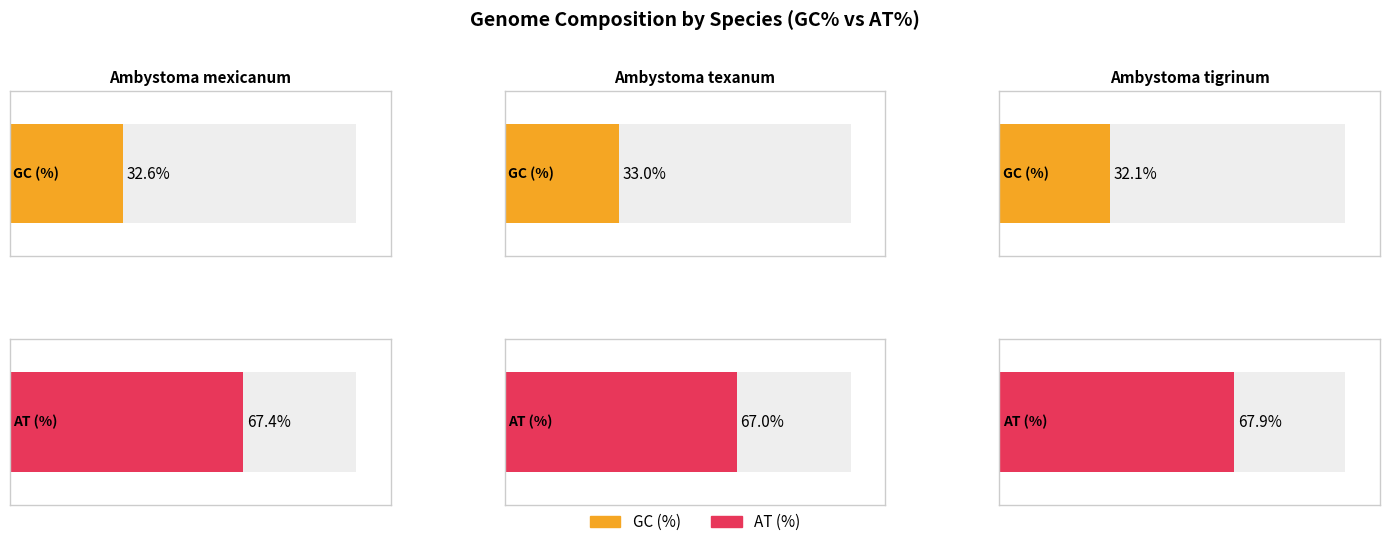

At which category does the chart reach its minimum across all series?

Ambystoma tigrinum